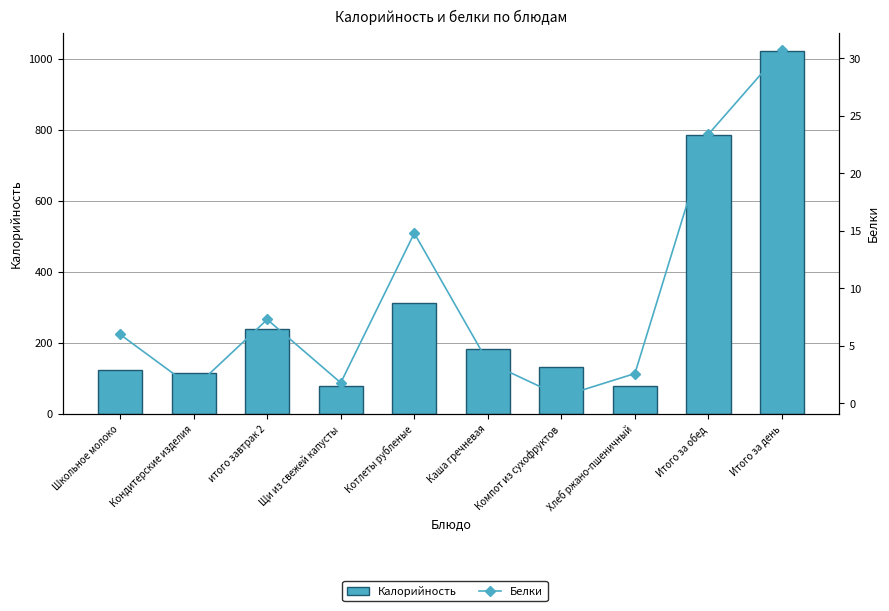

Is the value of Белки at Хлеб ржано-пшеничный greater than the value of Калорийность at Школьное молоко?

No